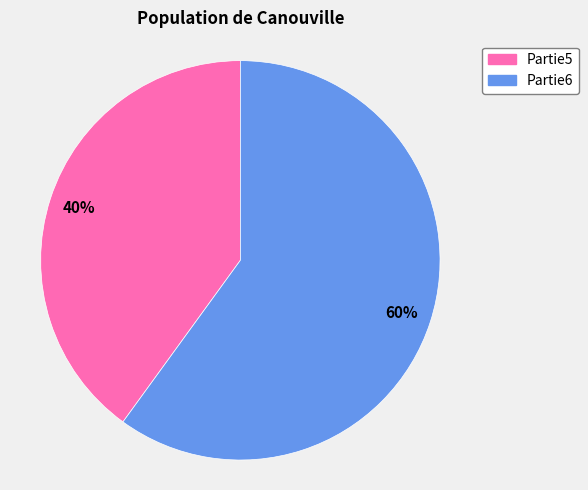

To the nearest percent, what percentage of the pie is Partie6?

60%